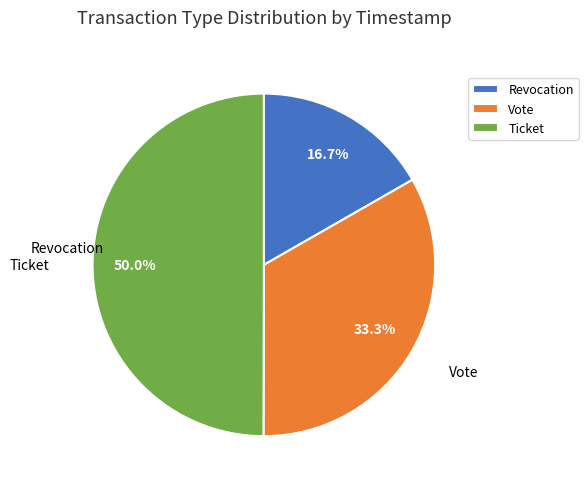

Rank the categories by value from highest to lowest.

Ticket, Vote, Revocation